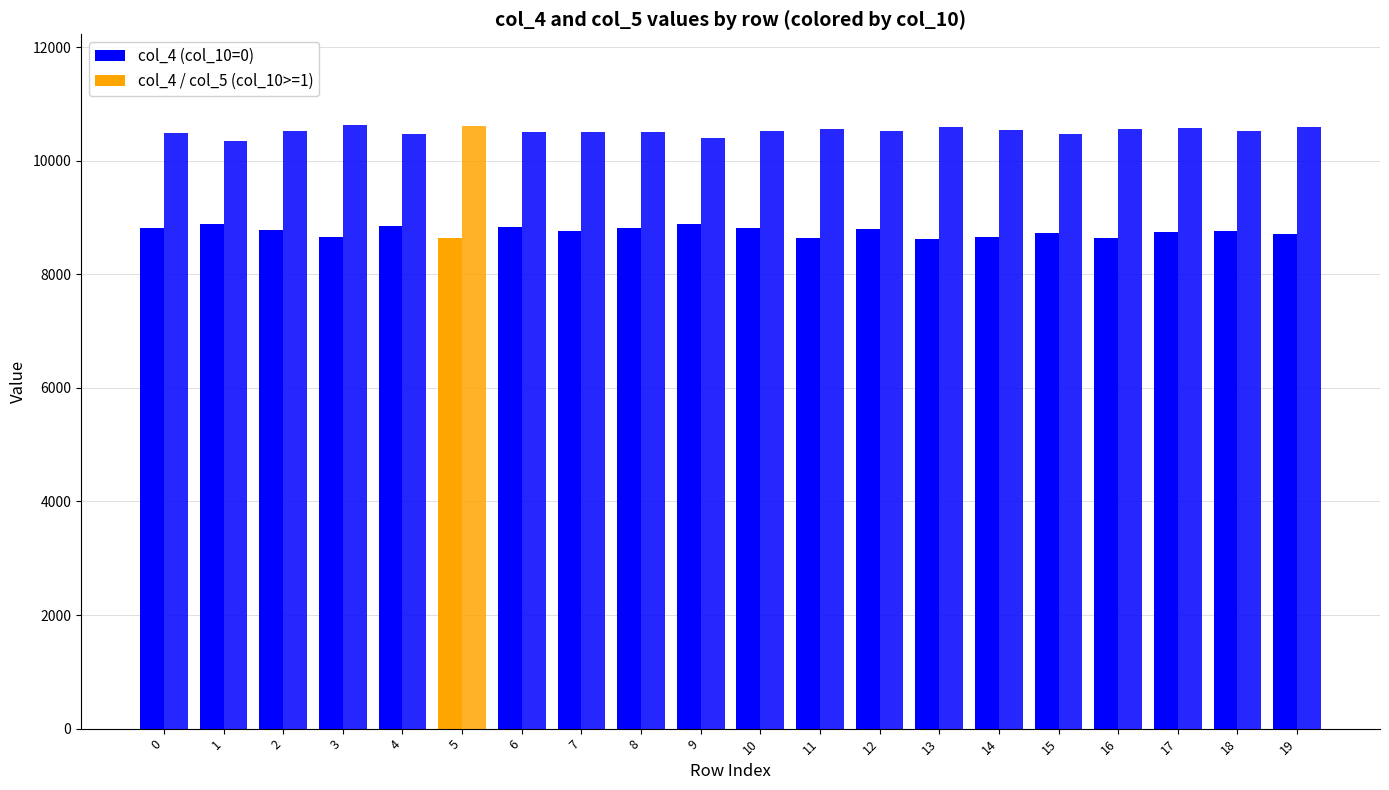

Does the chart contain stacked bars?

No